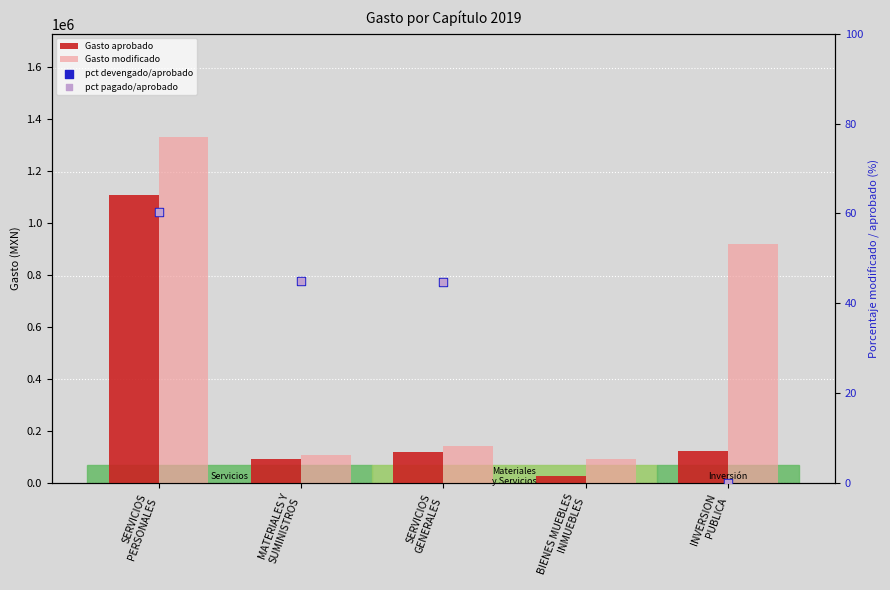

Which series contains the lowest Y value?

pct devengado/aprobado